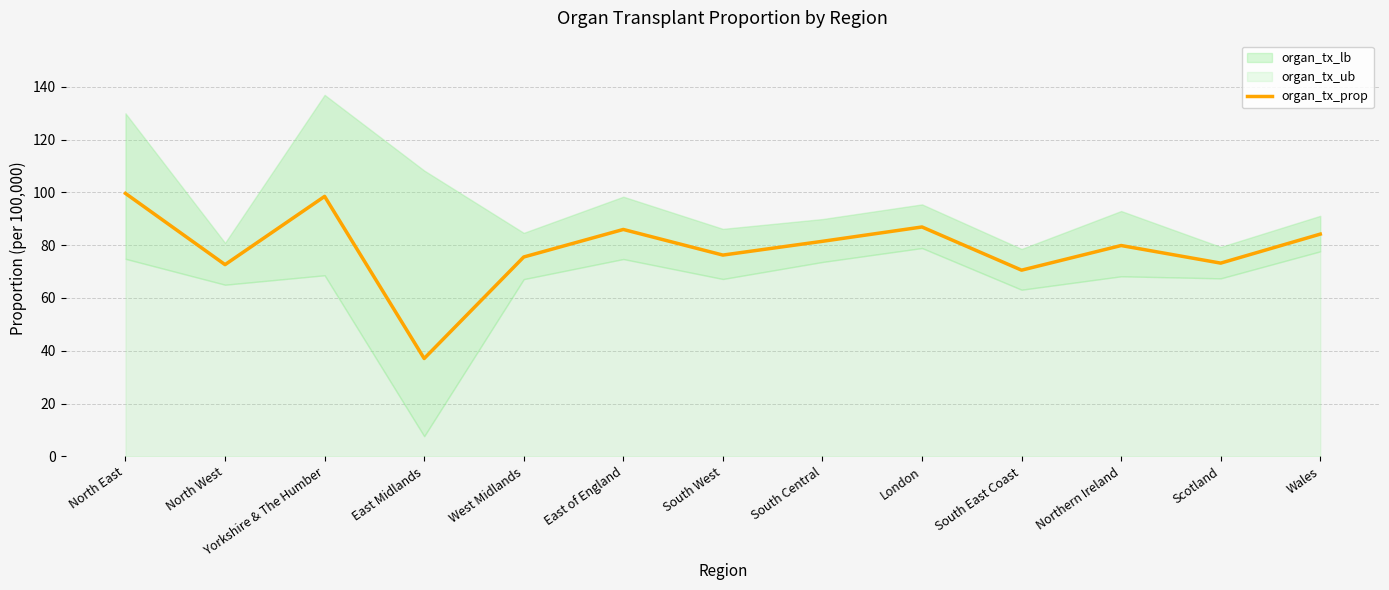

What is the average value?

78.6